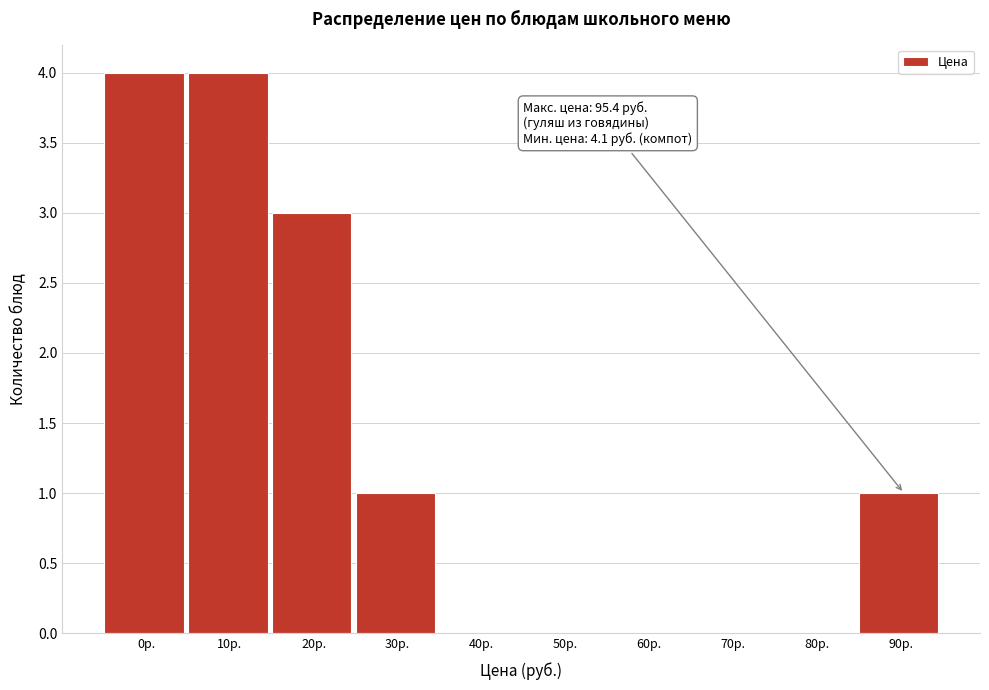

Reading right to left, what are all the values shown in this chart?

90р.=1	80р.=0	70р.=0	60р.=0	50р.=0	40р.=0	30р.=1	20р.=3	10р.=4	0р.=4